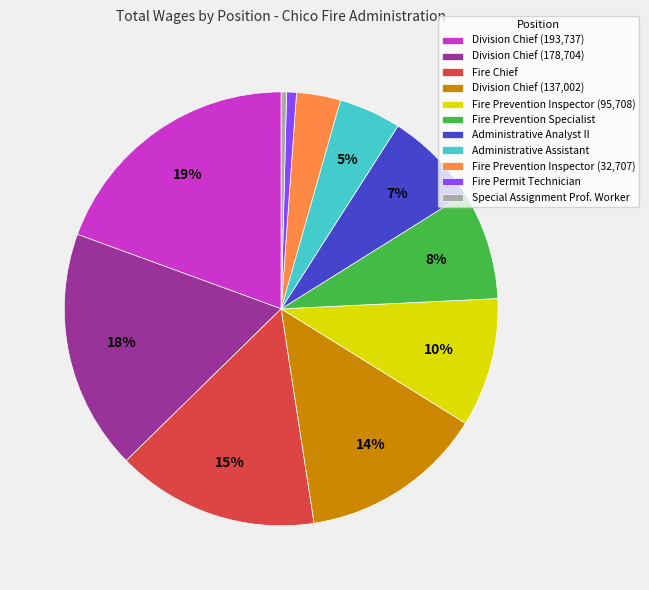

How many segments does this pie chart have?

11